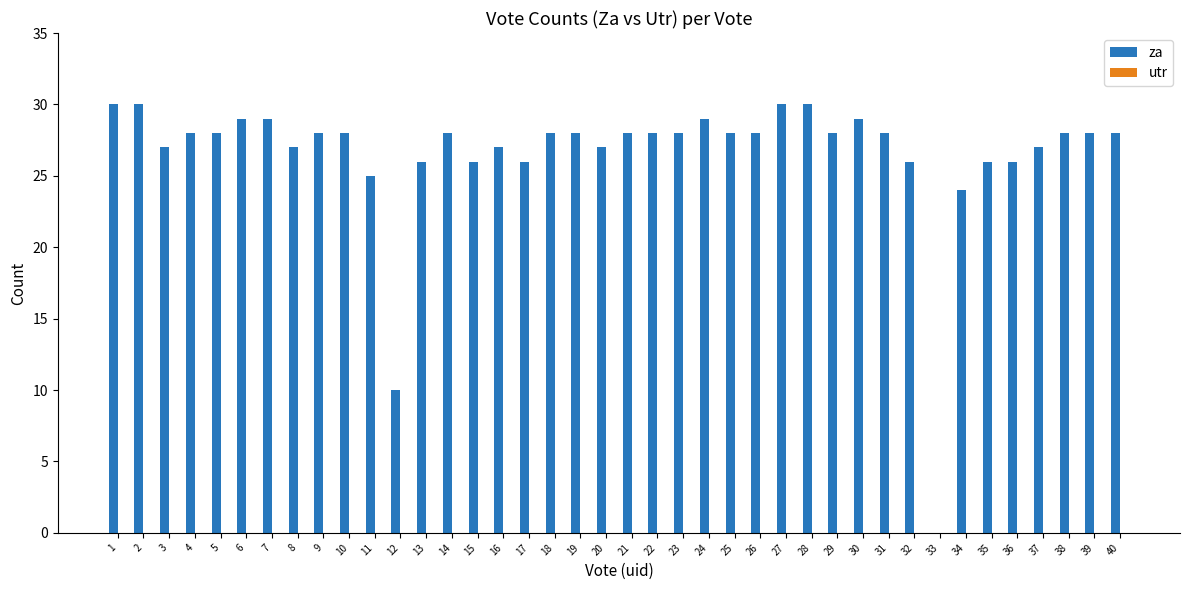

Is it true that the value at 29 is 39?

False